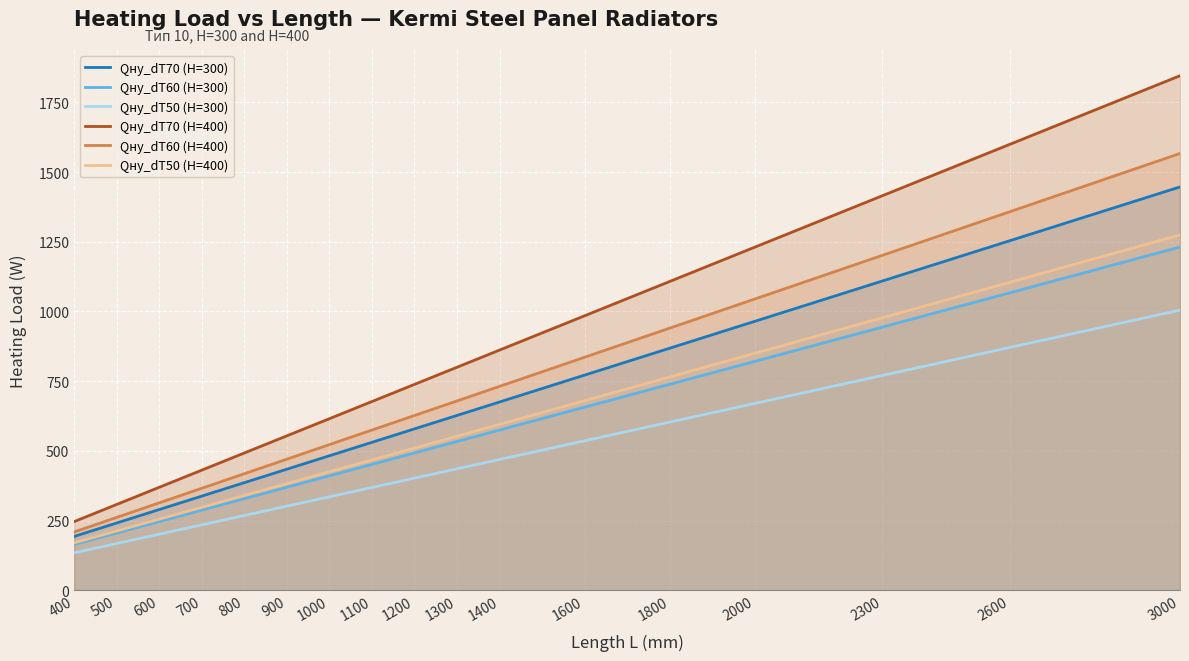

Is the value of Qну_dT50 (H=300) at 2600 greater than the value of Qну_dT50 (H=400) at 900?

Yes